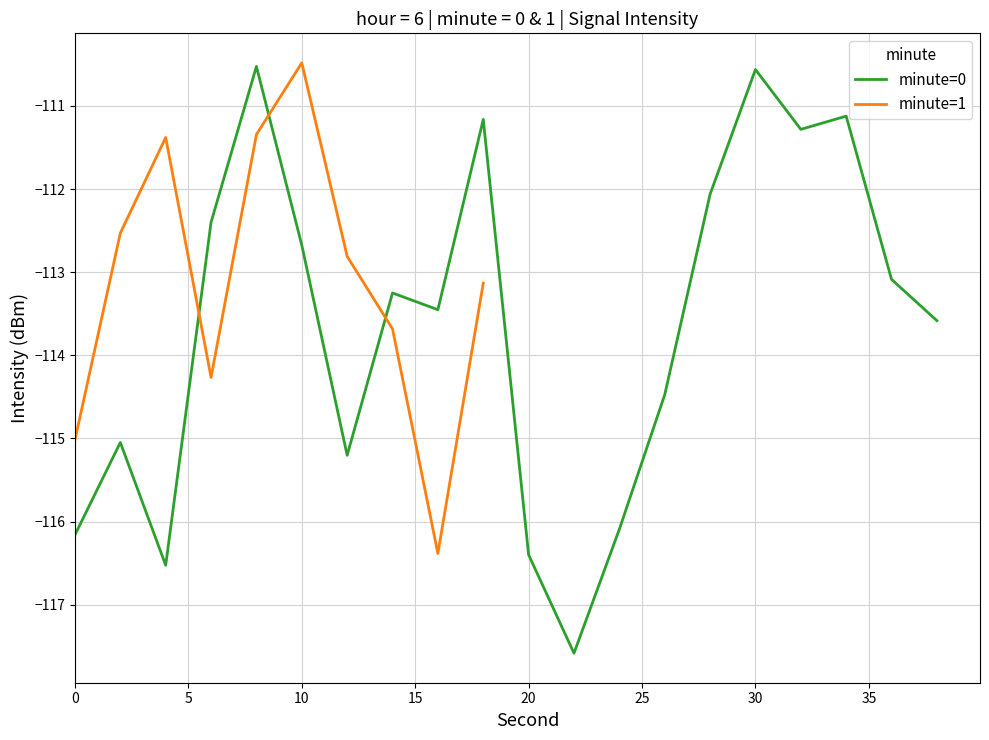

True or false: minute=0 has a value of -164.0 at 30.

False